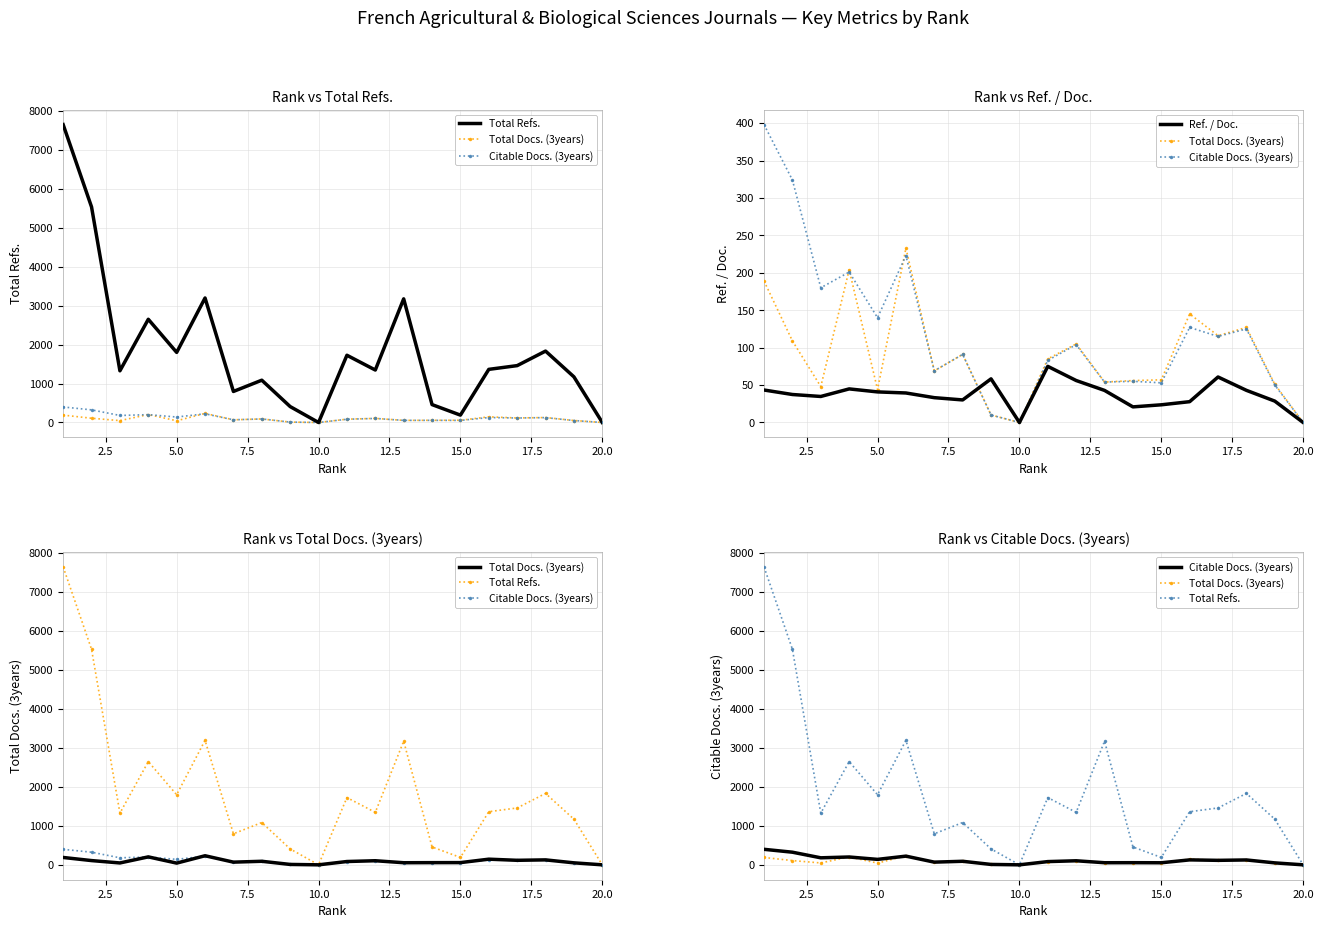

Is it true that Total Refs. equals 1789.7 at 2.5?

False